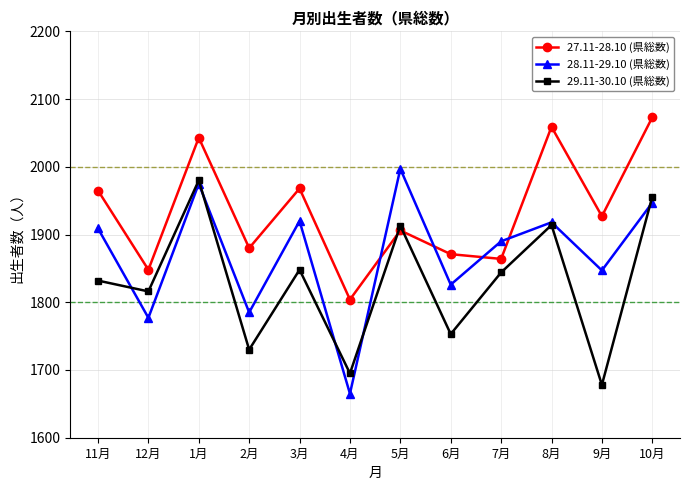

How many lines are shown in the chart?

3